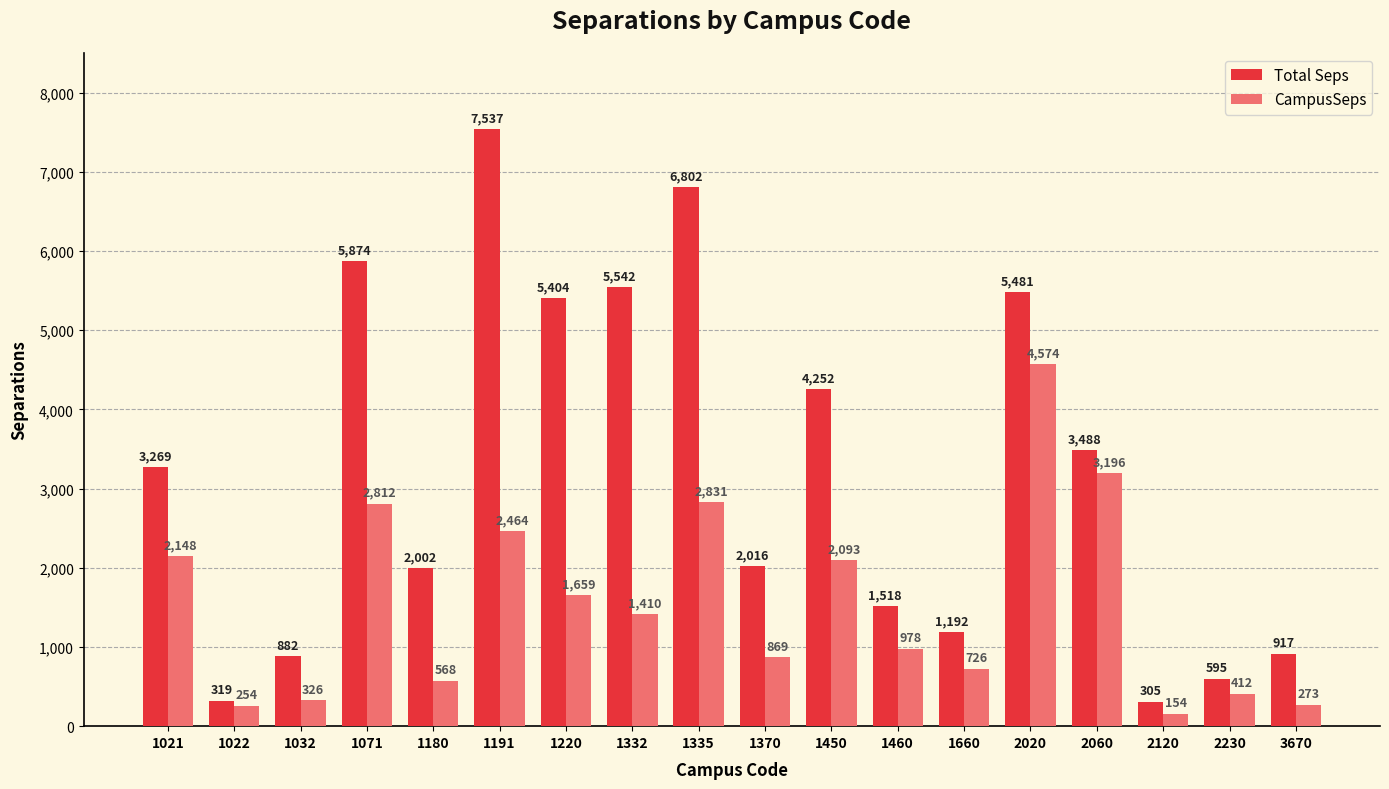

Is the value of Total Seps at 1220 greater than the value of CampusSeps at 2060?

Yes